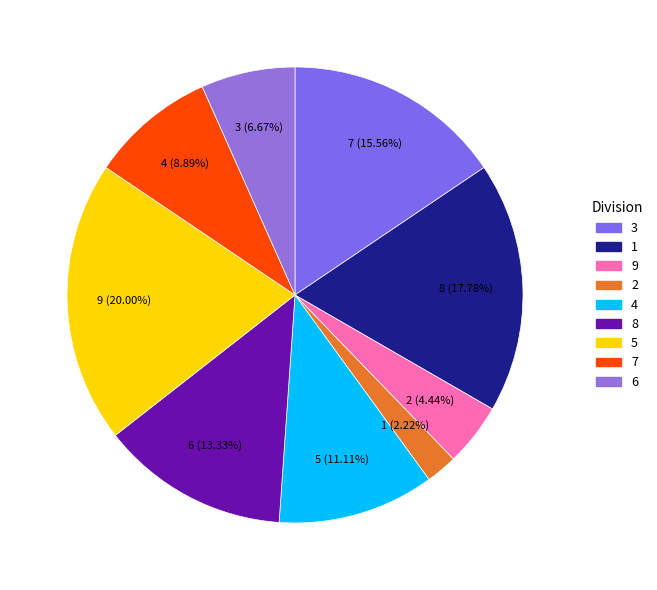

Does any single category account for the majority?

No